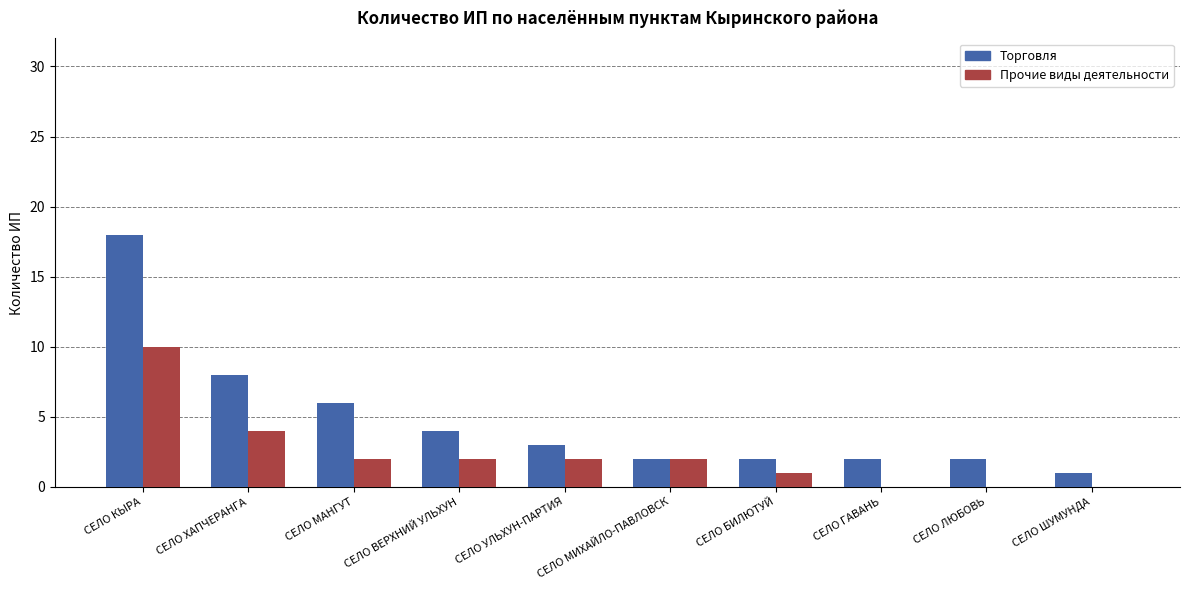

What is the sum of the Торговля values at СЕЛО ГАВАНЬ and СЕЛО КЫРА?

20